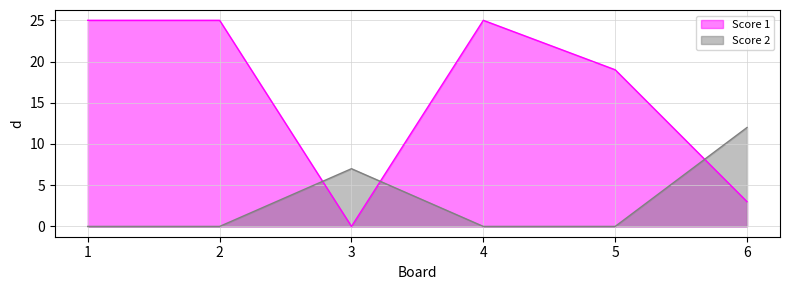

Reading left to right, extract all data points from this chart.

Score 1: 1=25	2=25	3=0	4=25	5=19	6=3
Score 2: 1=0	2=0	3=7	4=0	5=0	6=12